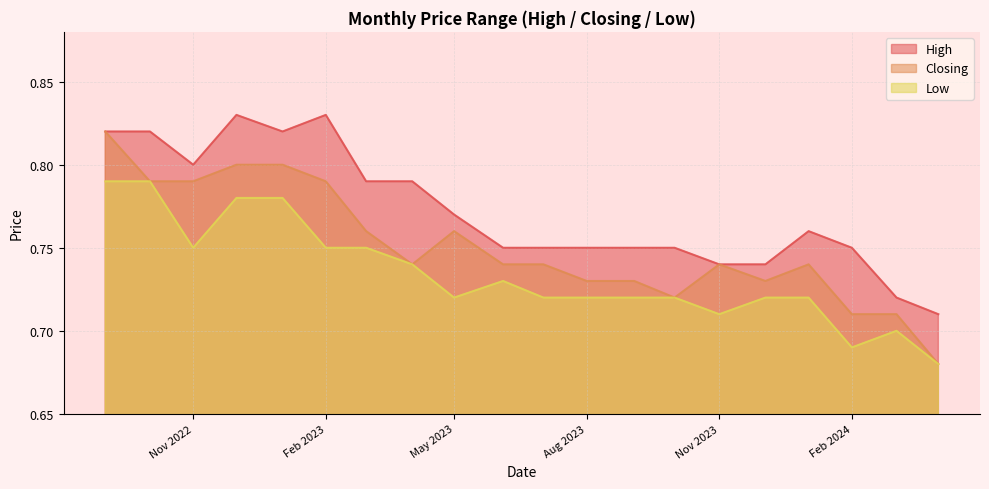

Which series has the widest spread of values?

Closing